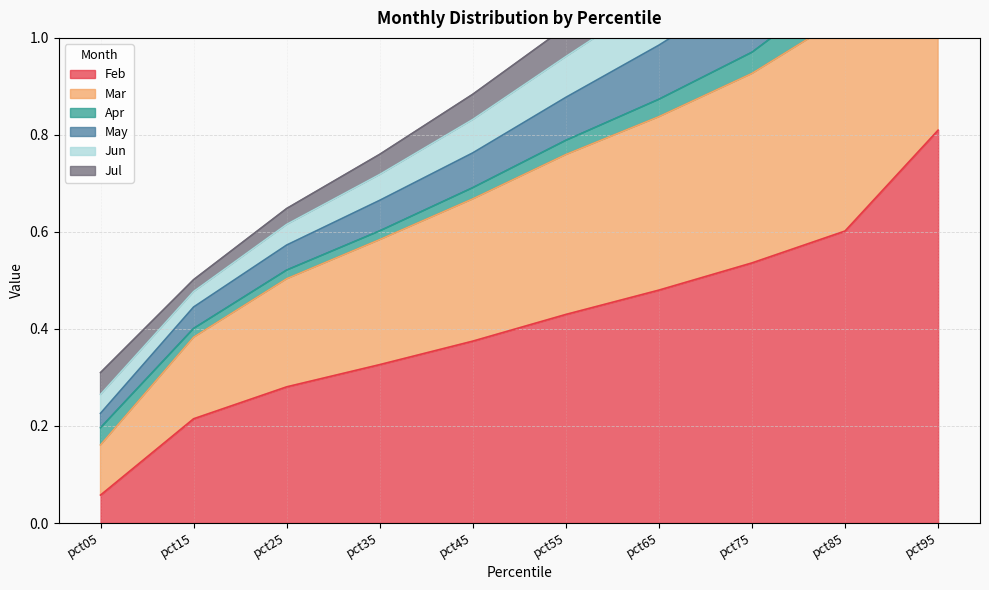

The value of Feb at pct15 is 0.3. True or false?

False